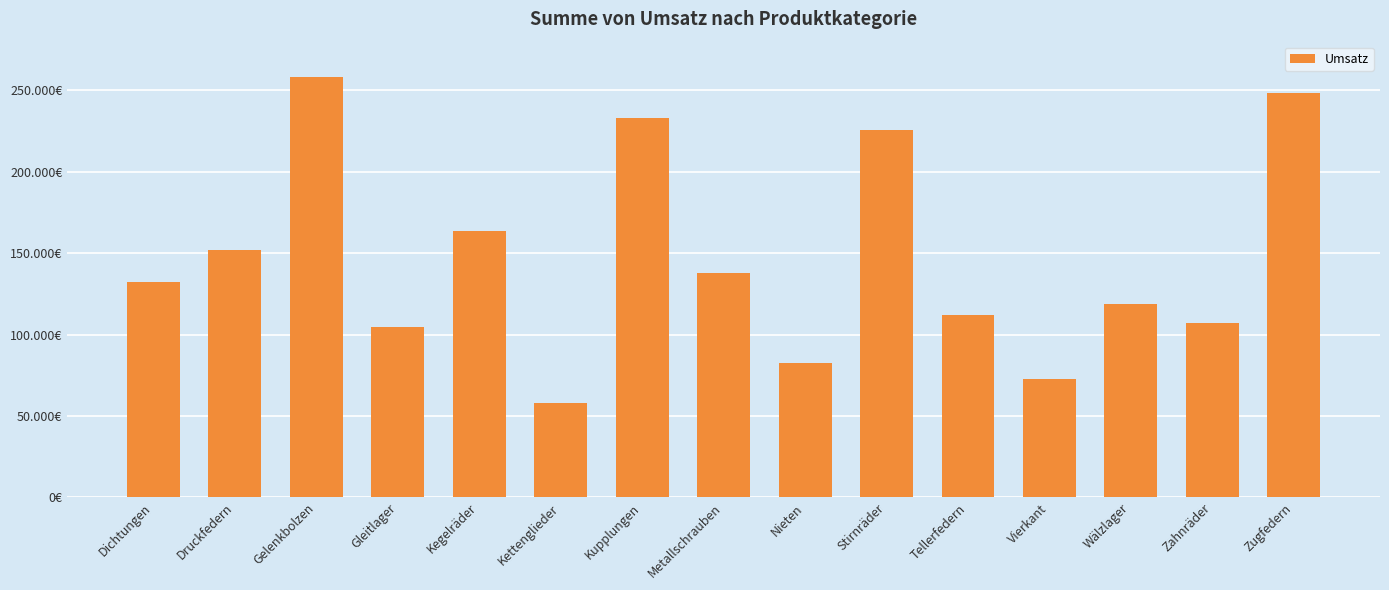

Rank the categories by value from highest to lowest.

Gelenkbolzen, Zugfedern, Kupplungen, Stirnräder, Kegelräder, Druckfedern, Metallschrauben, Dichtungen, Wälzlager, Tellerfedern, Zahnräder, Gleitlager, Nieten, Vierkant, Kettenglieder